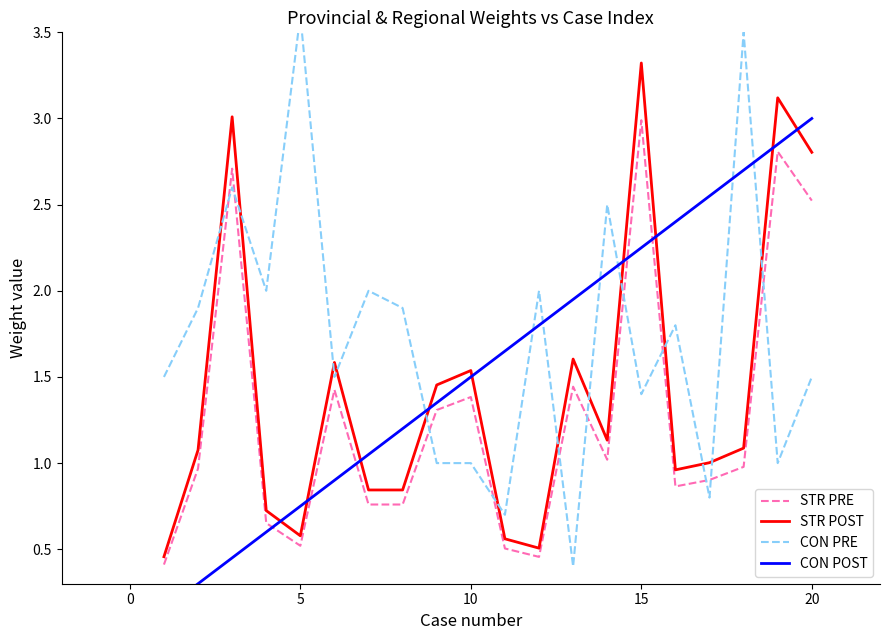

Is it true that STR POST equals 1.5 at 15?

False